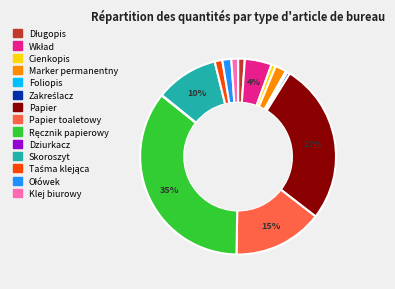

Is there any slice that represents more than half of the pie?

No